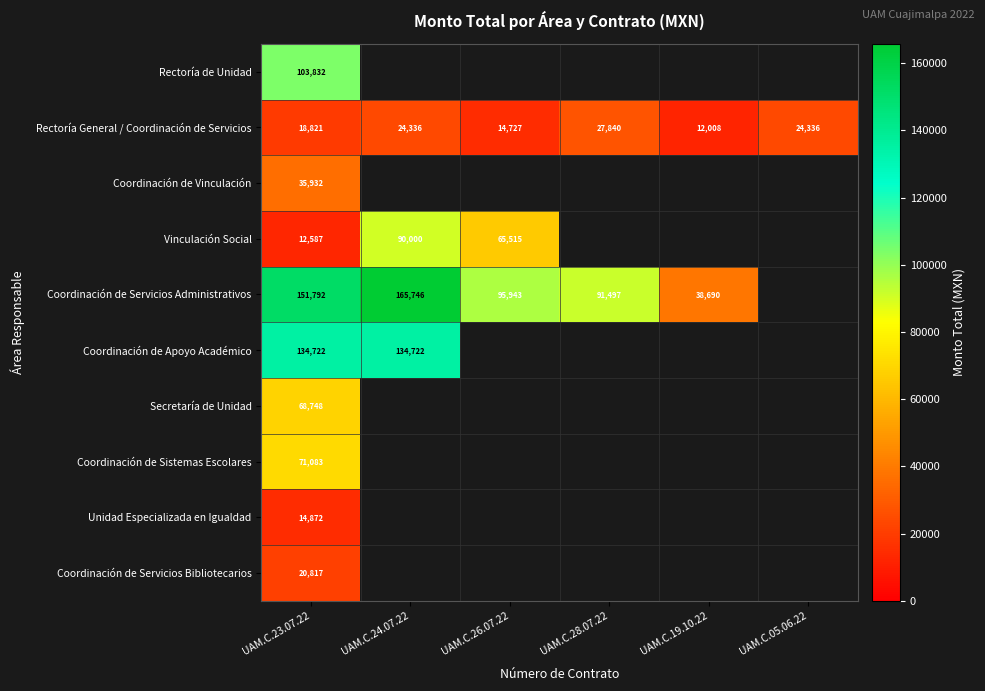

True or false: Coordinación de Apoyo Académico has a value of 134722.4 at UAM.C.24.07.22.

True